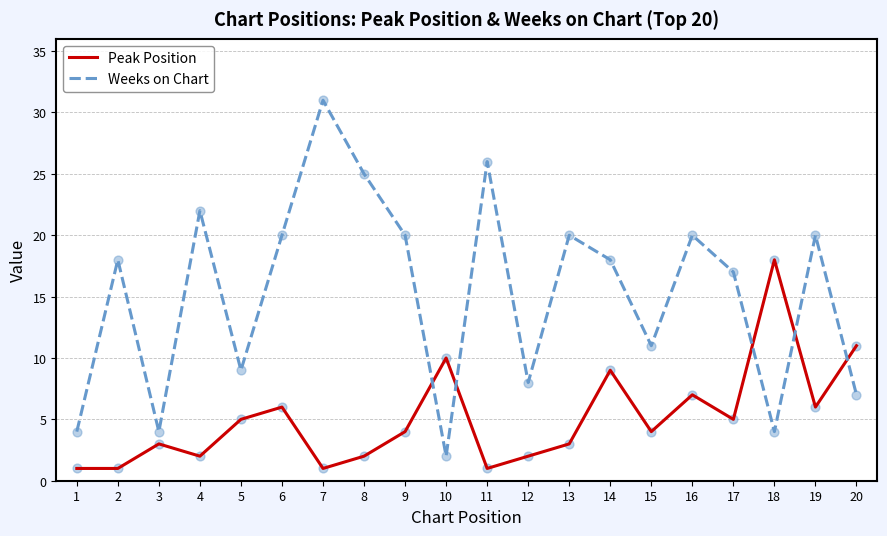

At which category is the sum across all series the highest?

7